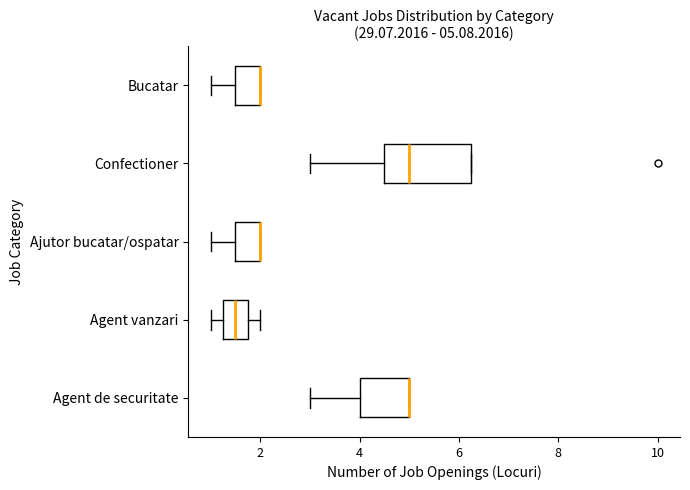

Which box is the widest, from its left edge to its right edge?

Confectioner